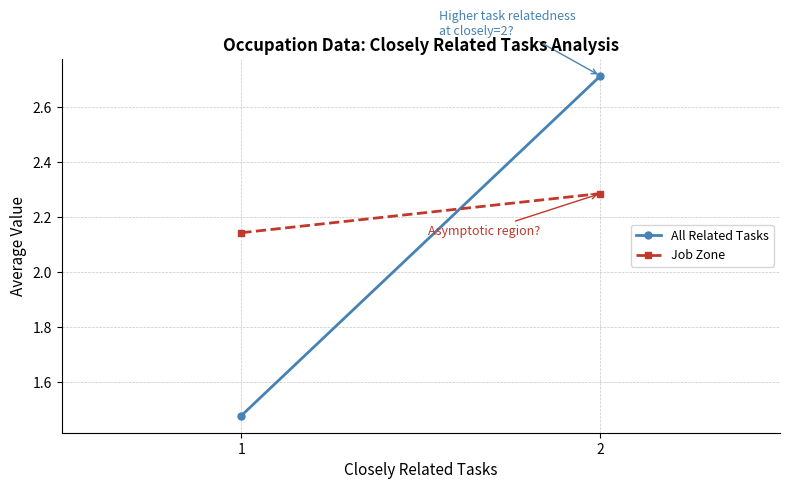

Which has a higher value, 1 or 2?

2